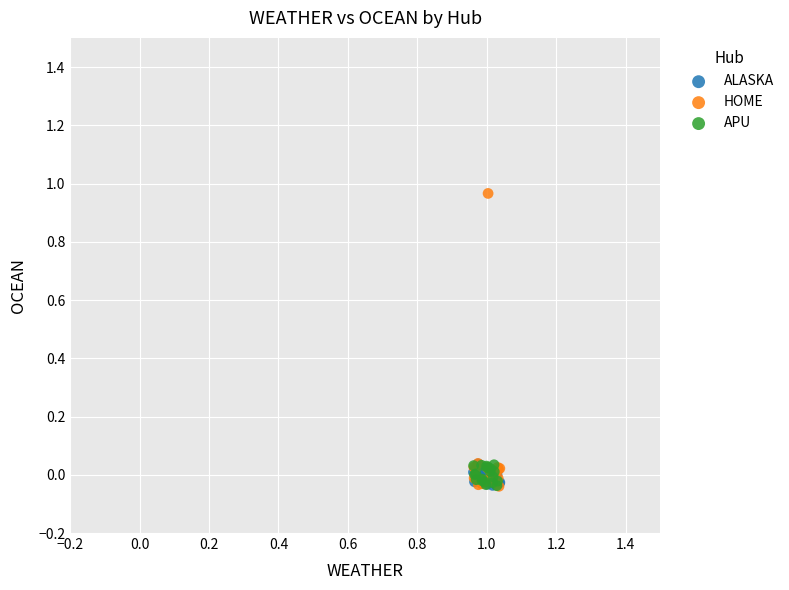

Which series has the widest spread of Y values?

HOME